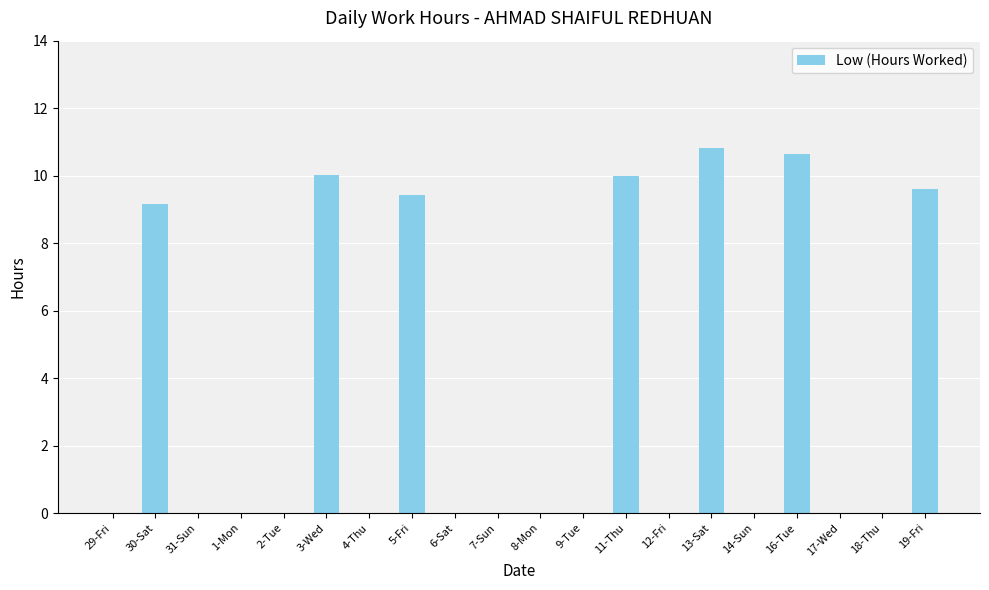

True or false: the data shows 12.9 at 5-Fri.

False